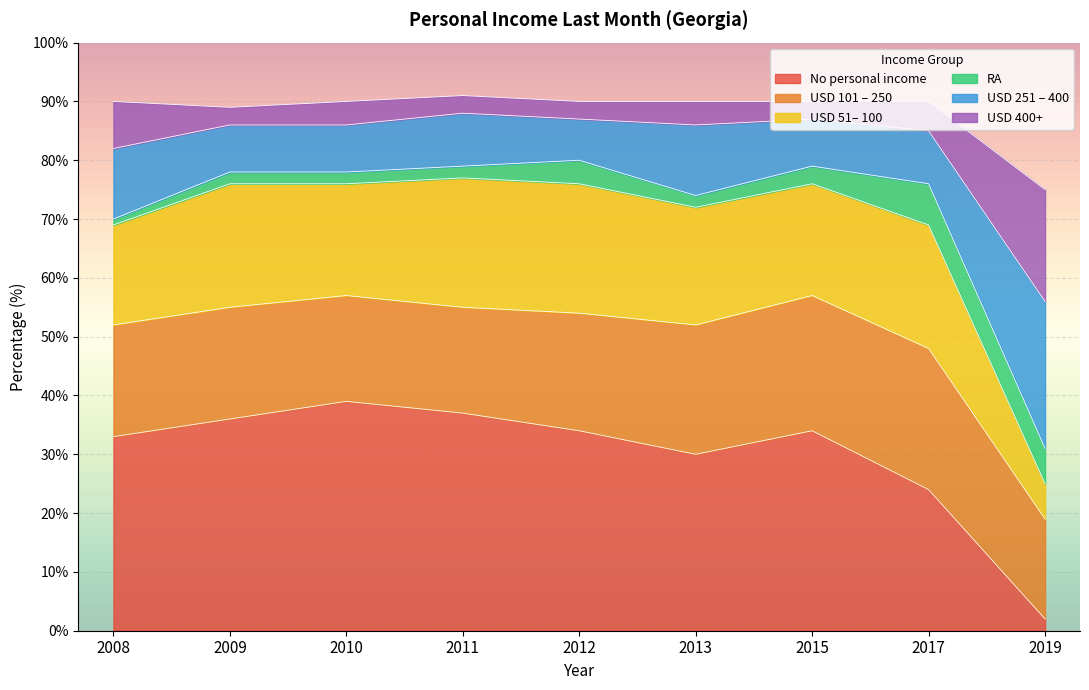

Which series changed the most between 2010 and 2015?

No personal income